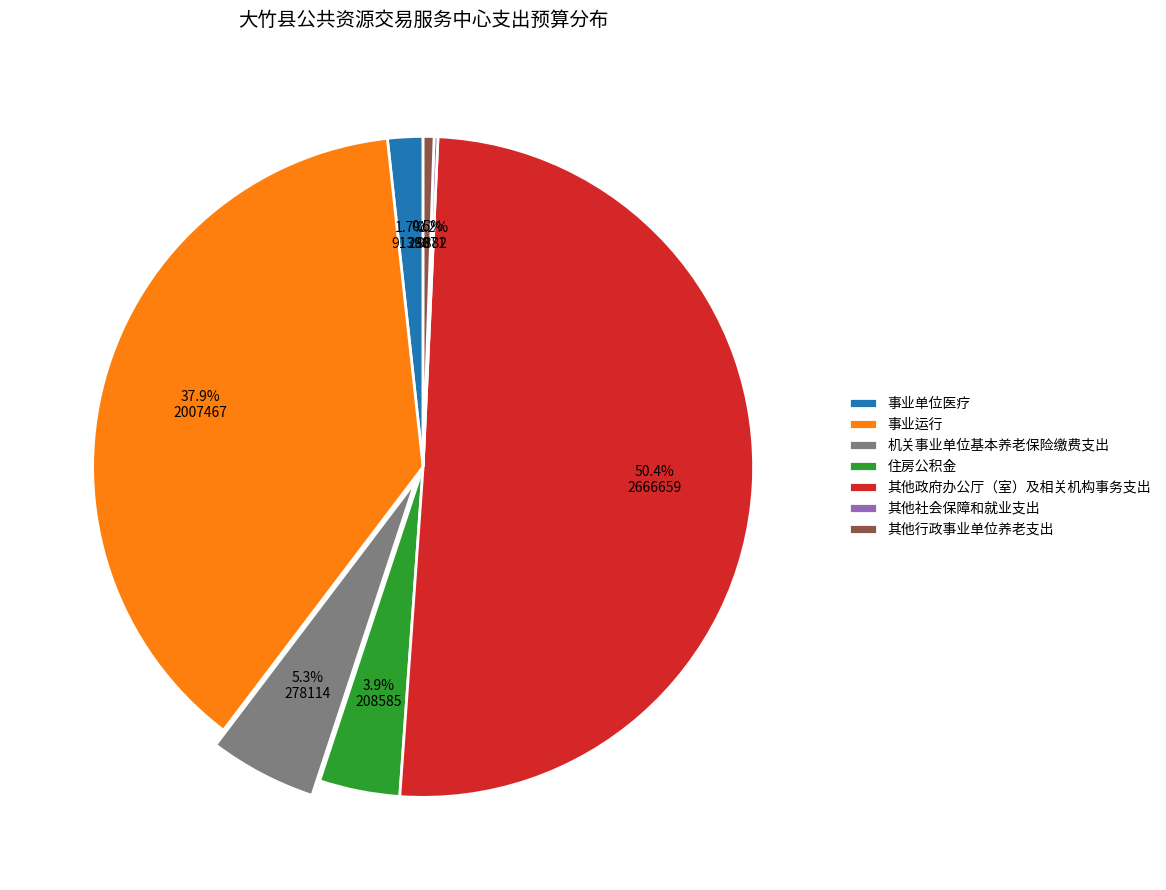

Which category has the biggest portion of the pie?

其他政府办公厅（室）及相关机构事务支出